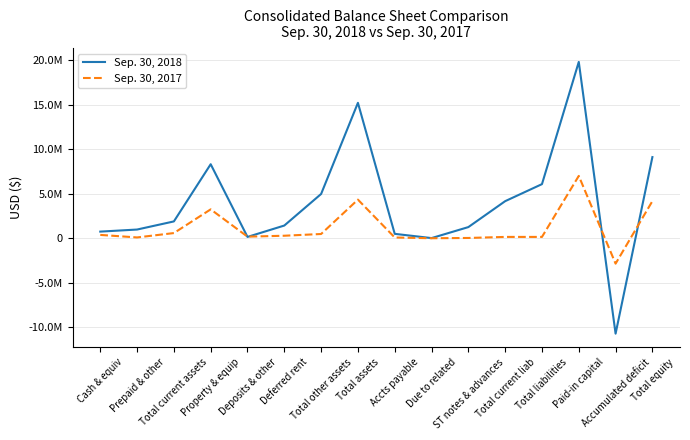

What are all the series names shown in the legend?

Sep. 30, 2018, Sep. 30, 2017